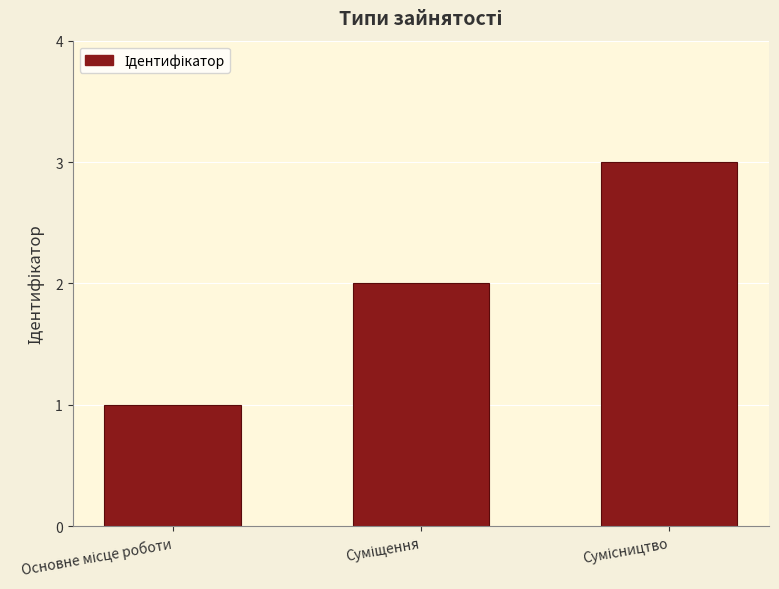

How many series are shown in this chart?

1